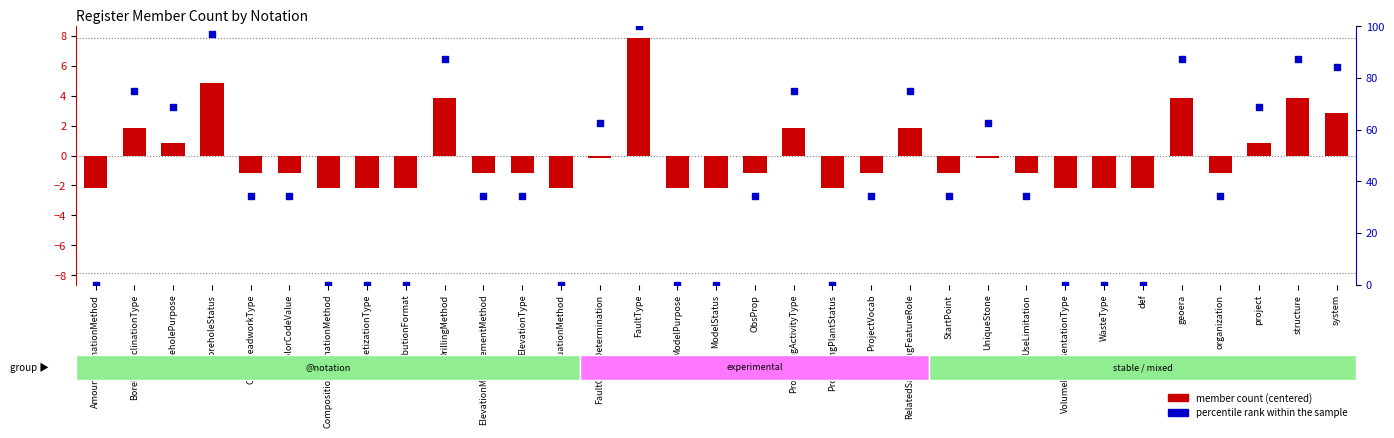

Which series contains the lowest Y value?

member count (centered)